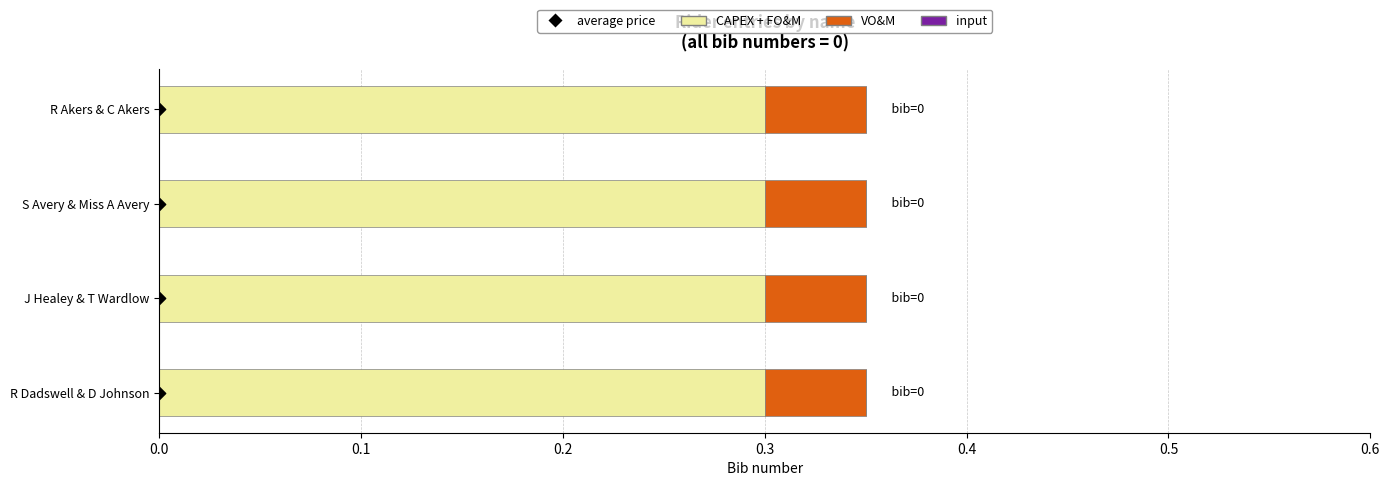

Which series reaches the maximum Y coordinate?

average price